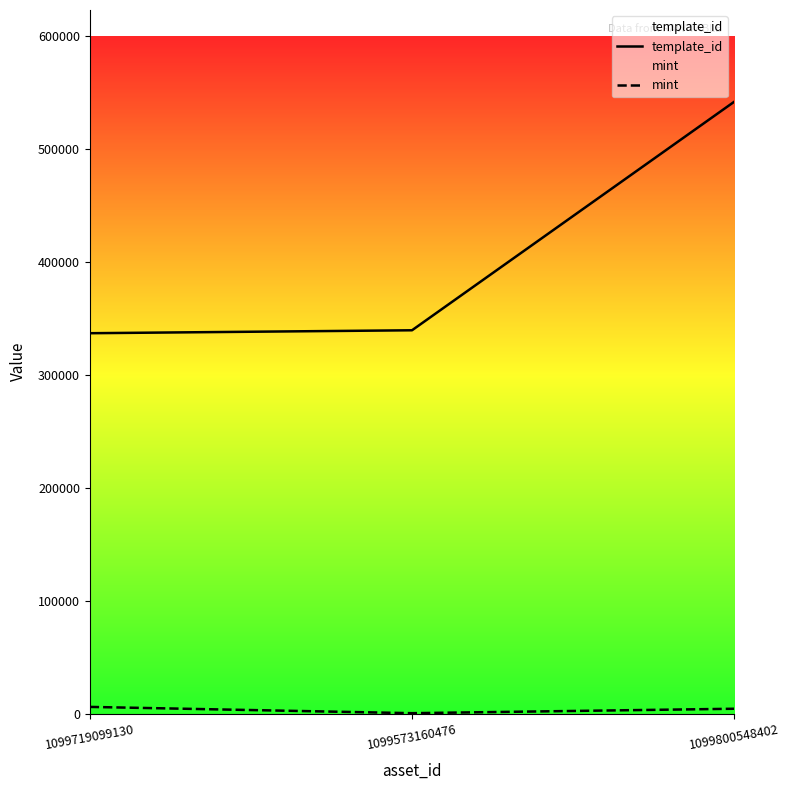

Between 1099719099130 and 1099573160476, which is larger?

1099573160476